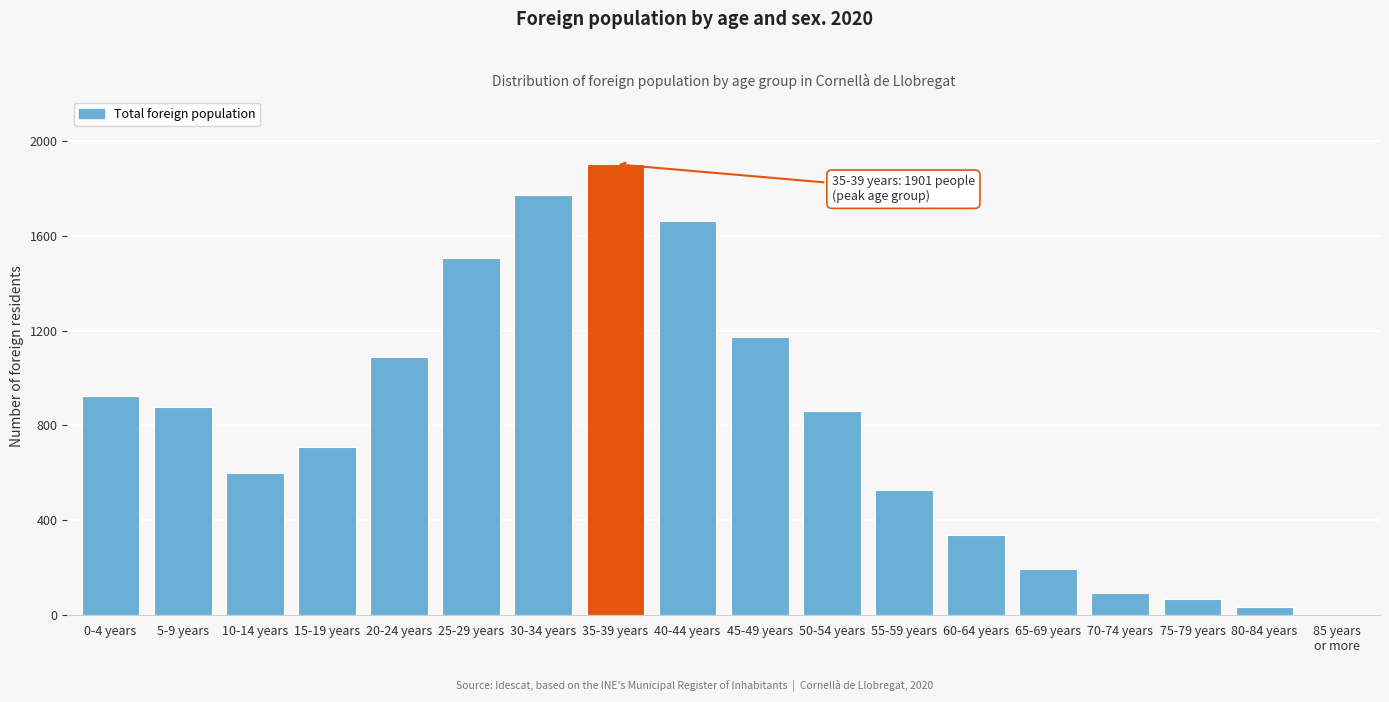

What is the sum of all values?

14337